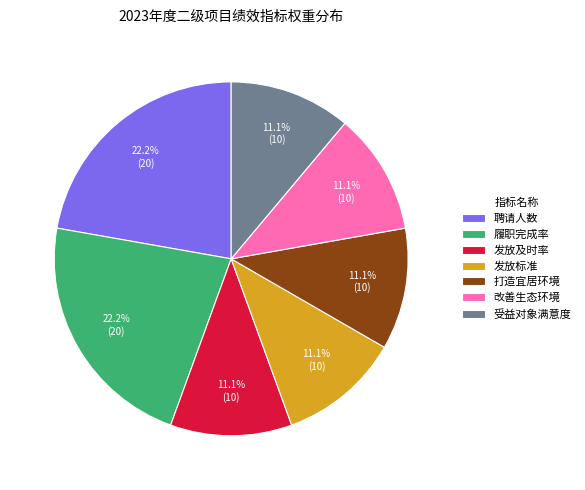

What is the ratio of the value at 发放标准 to the value at 履职完成率?

0.5